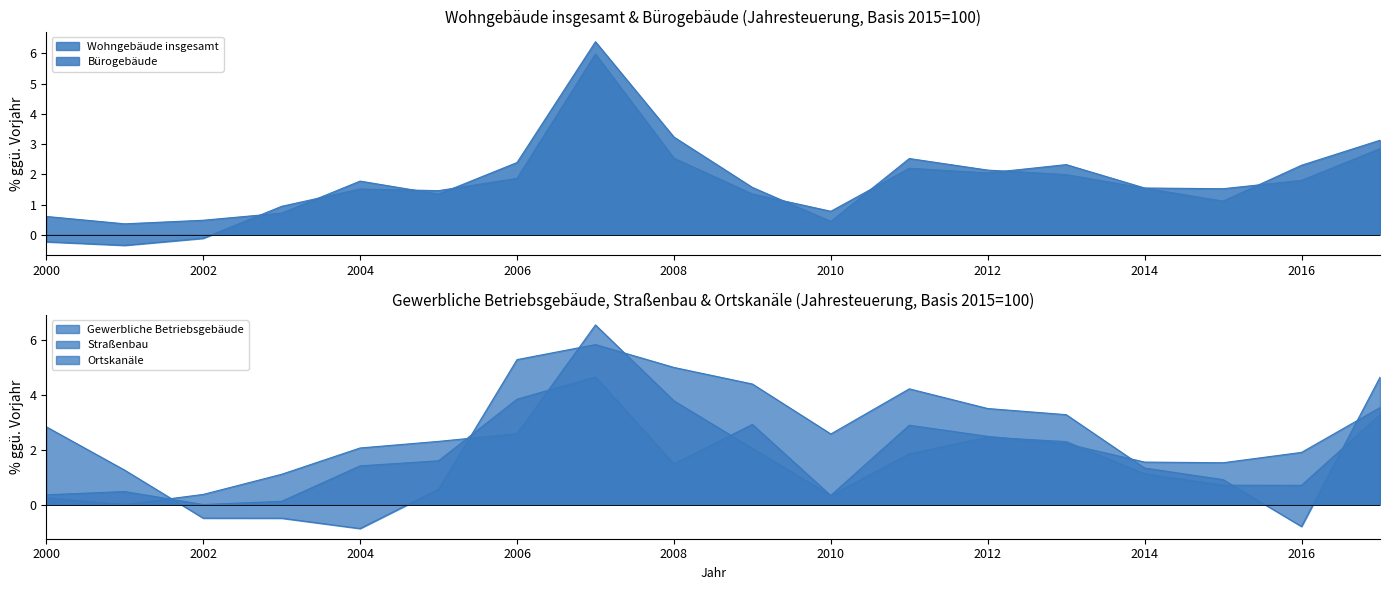

Which has a higher value, 2002 or 2005?

2005